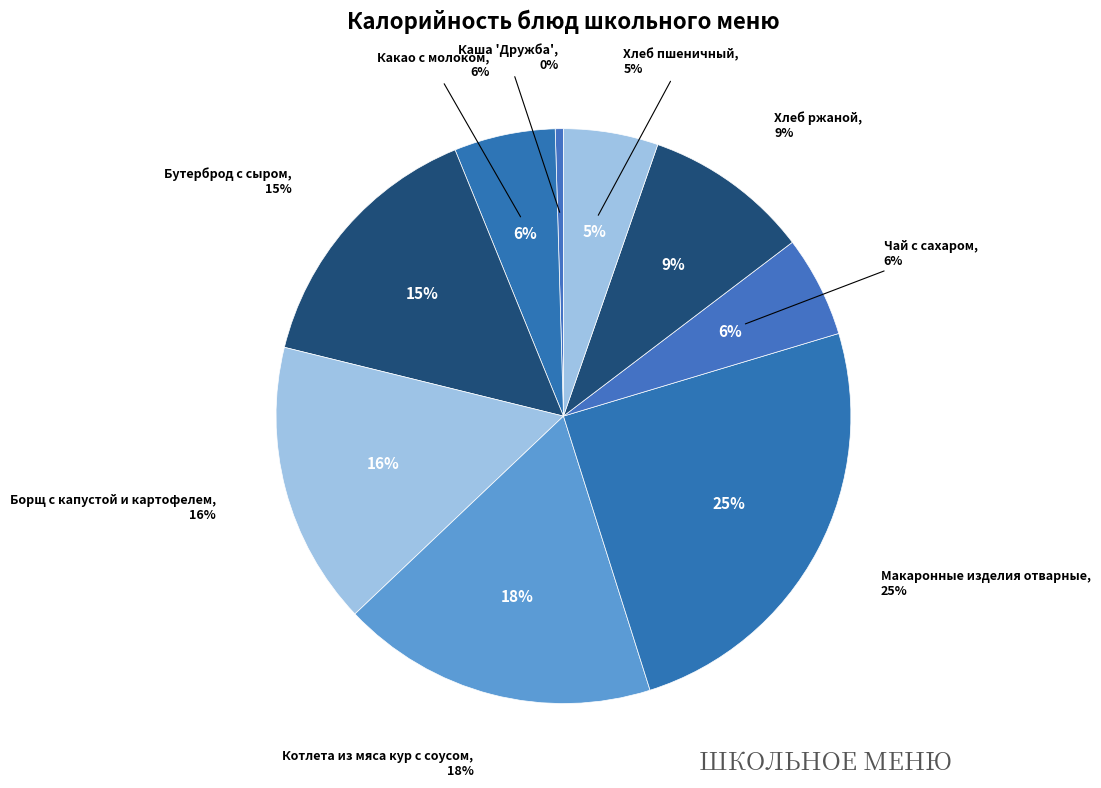

Is it true that Макаронные изделия отварные is 13% of the pie?

False